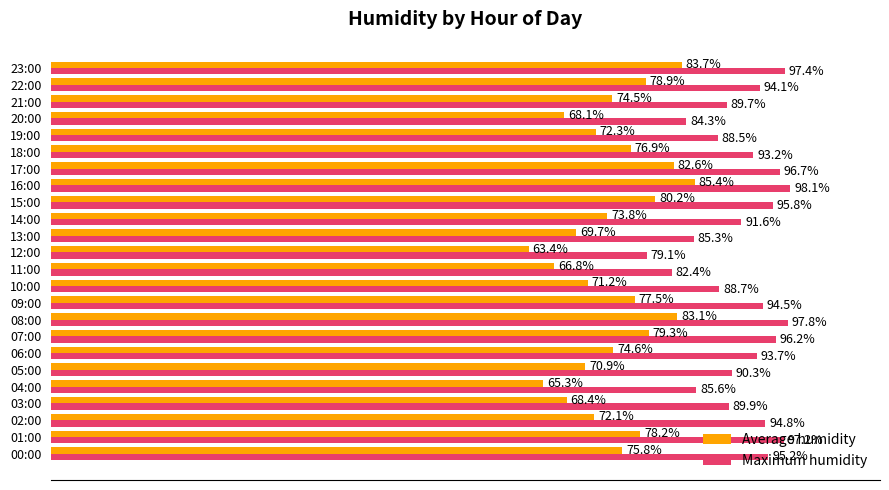

Between 02:00 and 21:00, which series saw the biggest shift?

Maximum humidity